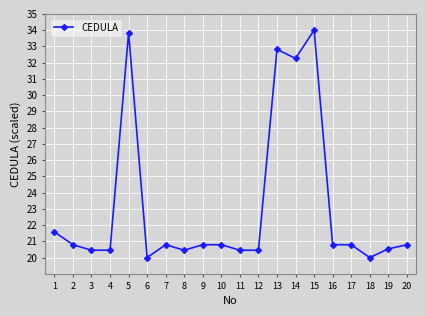

What is the change in value from 5 to 11?

-13.4